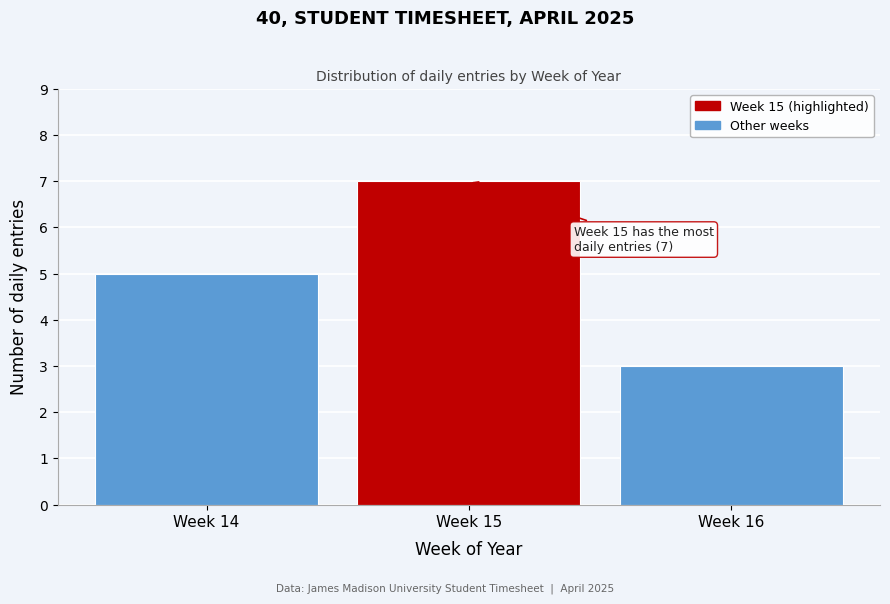

Reading right to left, list all the values displayed in this chart.

3	7	5